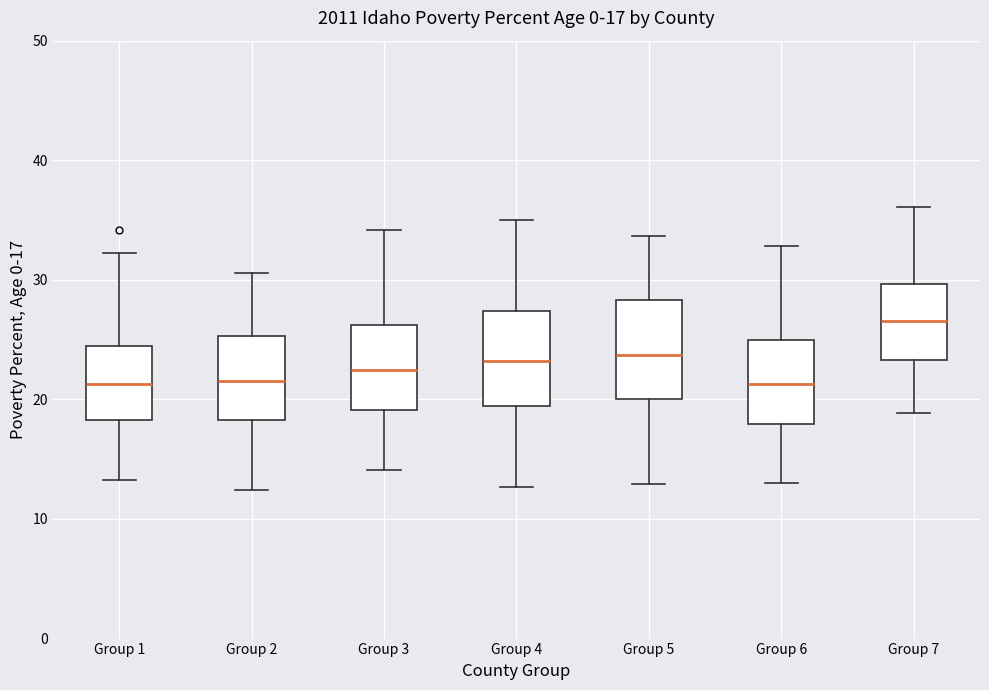

Which box has the highest median line?

Group 7